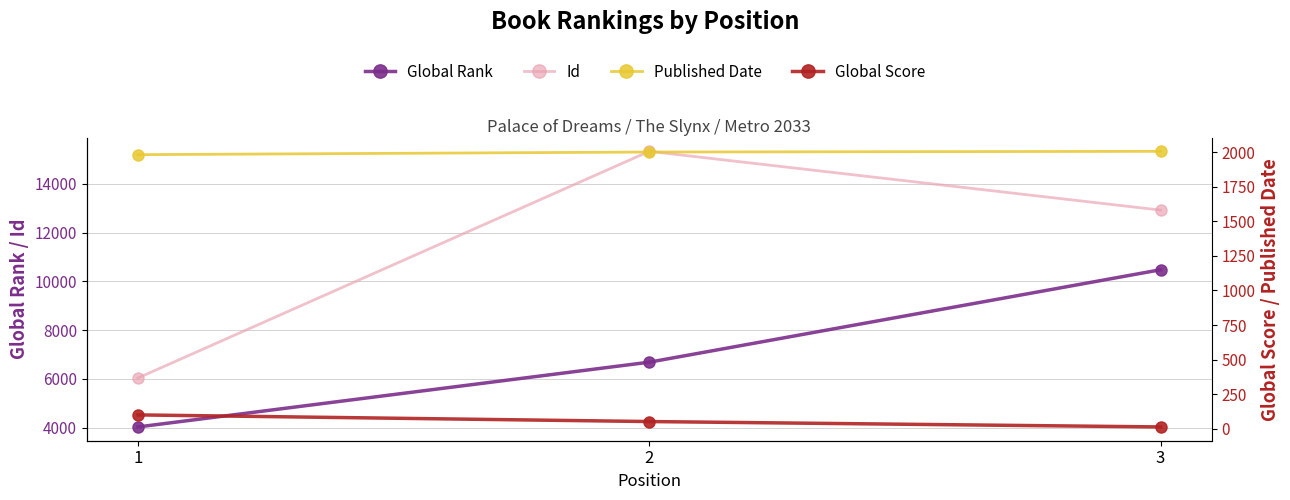

Reading left to right, what are all the values shown in this chart?

Global Rank: 4029	6686	10478
Id: 6037	15336	12925
Published Date: 1981	2000	2005
Global Score: 101	53	14